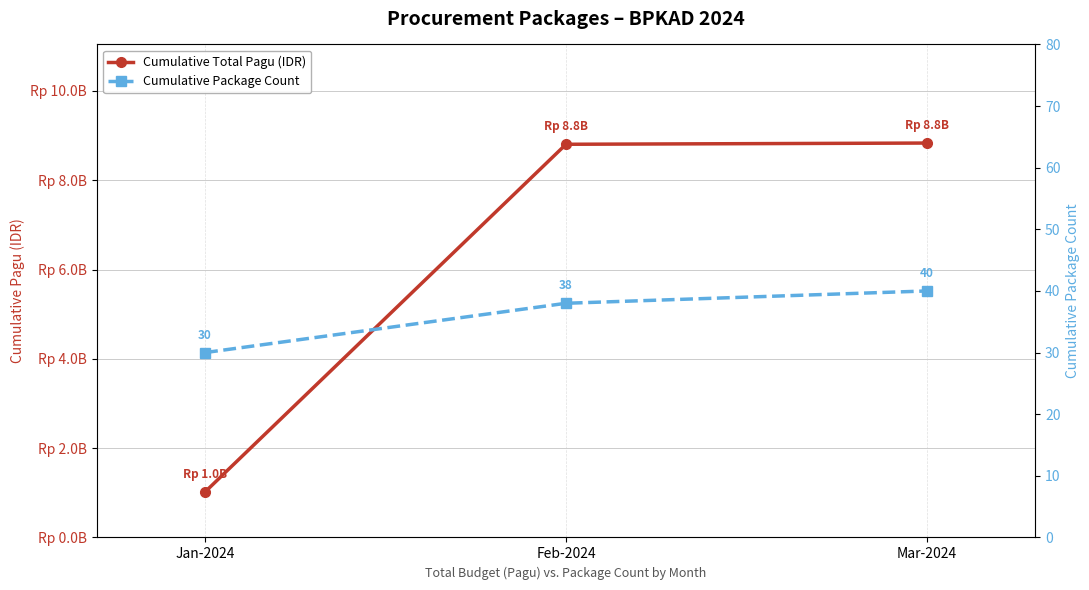

True or false: Cumulative Package Count has a value of 38 at Feb-2024.

True